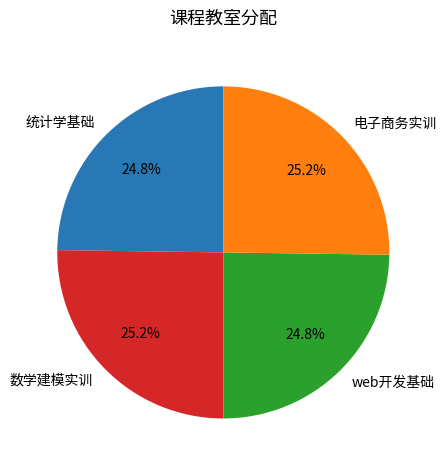

What is the ratio of the value at 数学建模实训 to the value at web开发基础?

1.0